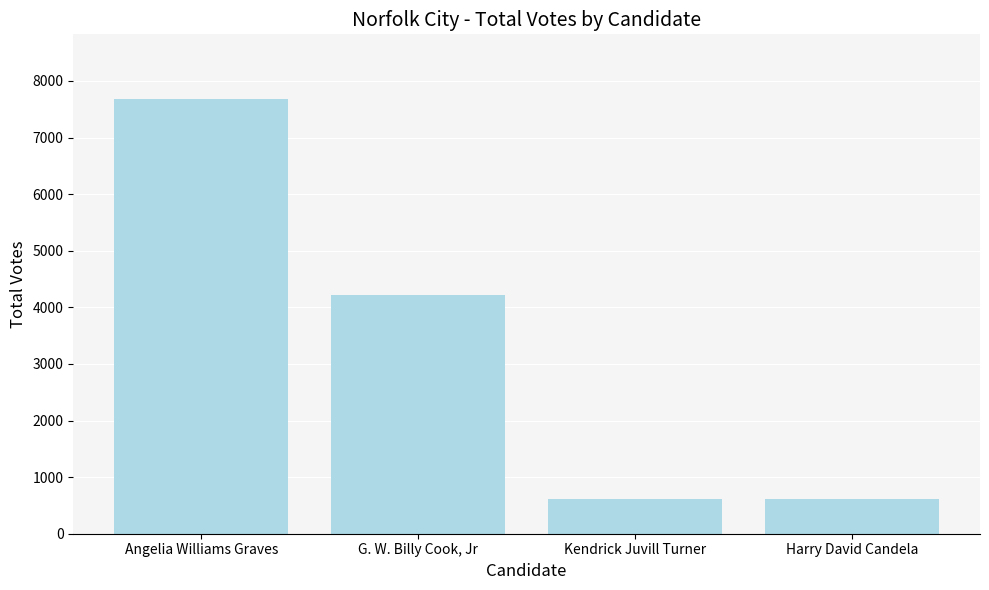

What is the label of the 2nd bar from the right?

Kendrick Juvill Turner